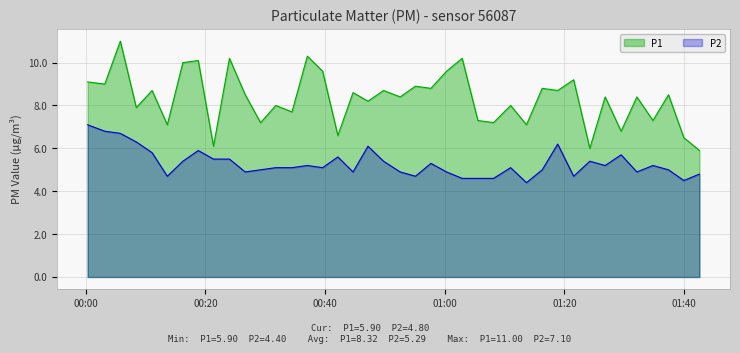

Reading left to right, extract all data points from this chart.

P1: 9.1	9.0	11.0	7.9	8.7	7.1	10.0	10.1	6.1	10.2	8.5	7.2	8.0	7.7	10.3	9.6	6.6	8.6	8.2	8.7	8.4	8.9	8.8	9.6	10.2	7.3	7.2	8.0	7.1	8.8	8.7	9.2	6.0	8.4	6.8	8.4	7.3	8.5	6.5	5.9
P2: 7.1	6.8	6.7	6.3	5.8	4.7	5.4	5.9	5.5	5.5	4.9	5.0	5.1	5.1	5.2	5.1	5.6	4.9	6.1	5.4	4.9	4.7	5.3	4.9	4.6	4.6	4.6	5.1	4.4	5.0	6.2	4.7	5.4	5.2	5.7	4.9	5.2	5.0	4.5	4.8